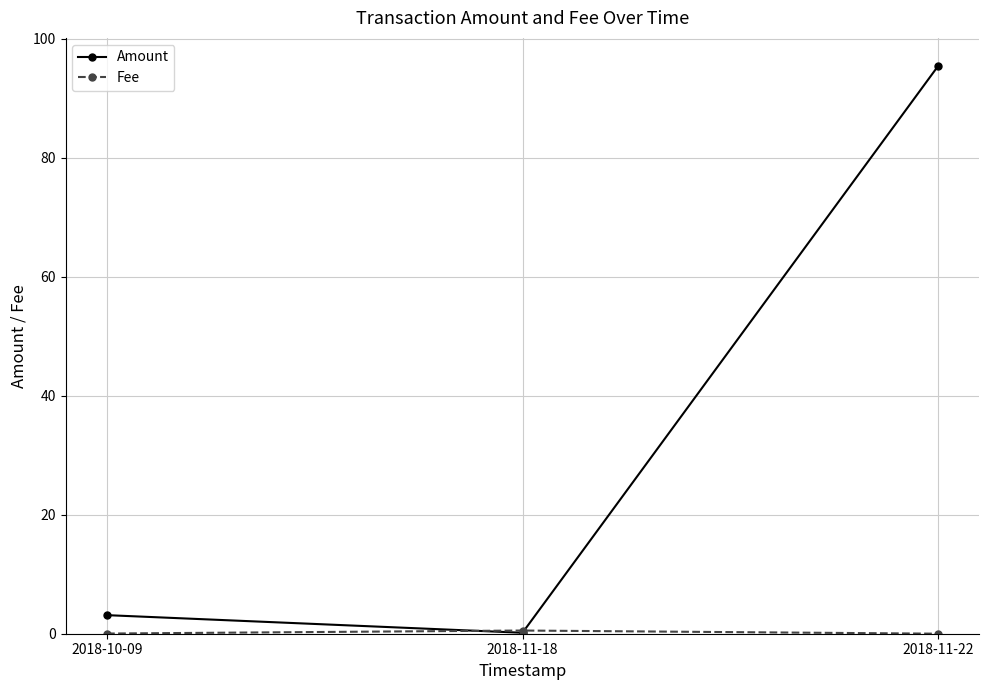

What is the label of the 3rd point from the left?

2018-11-22